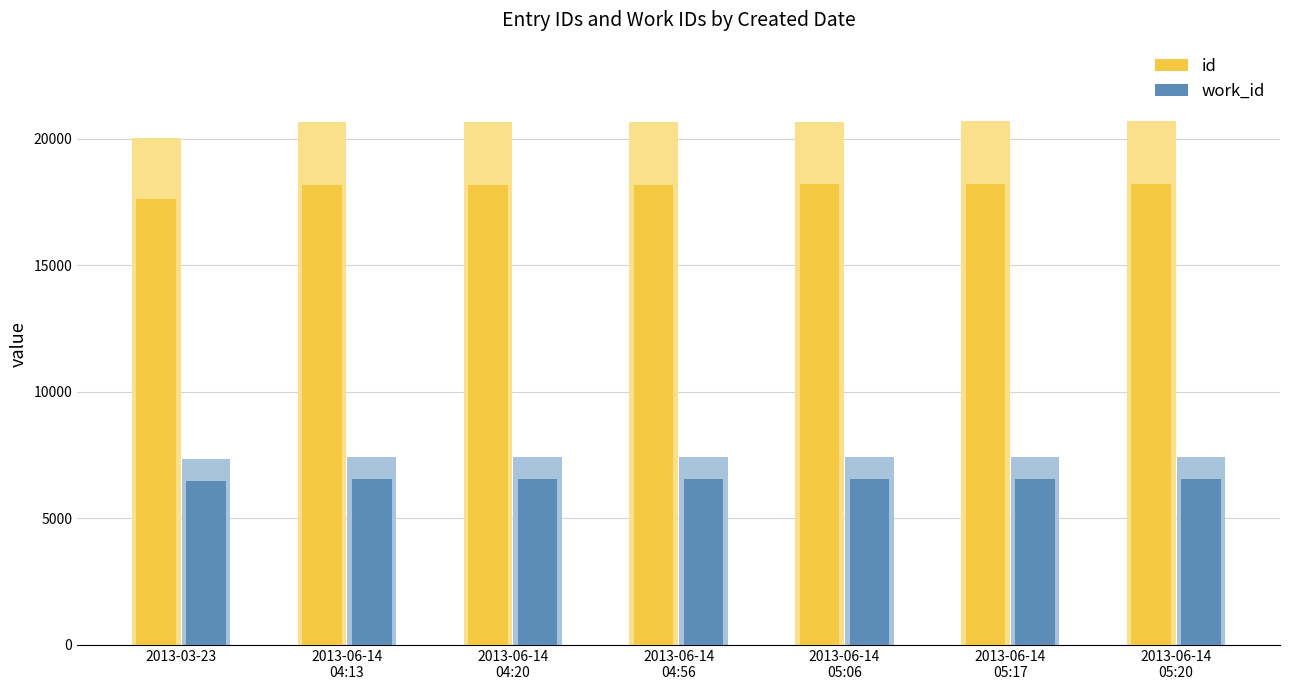

How many groups of bars are there?

7